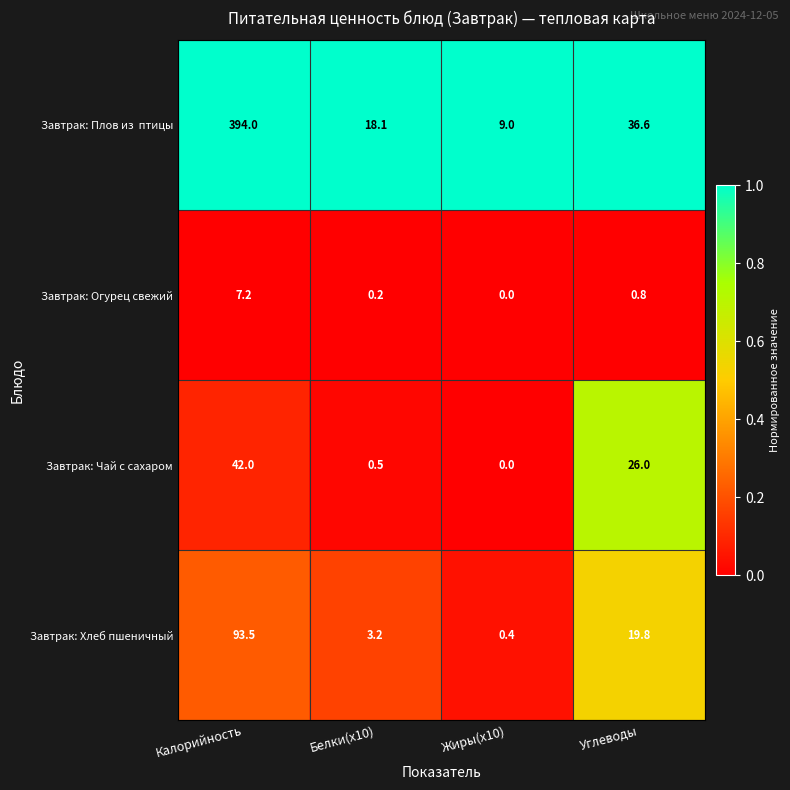

True or false: Завтрак: Хлеб пшеничный has a value of 93.5 at Калорийность.

True